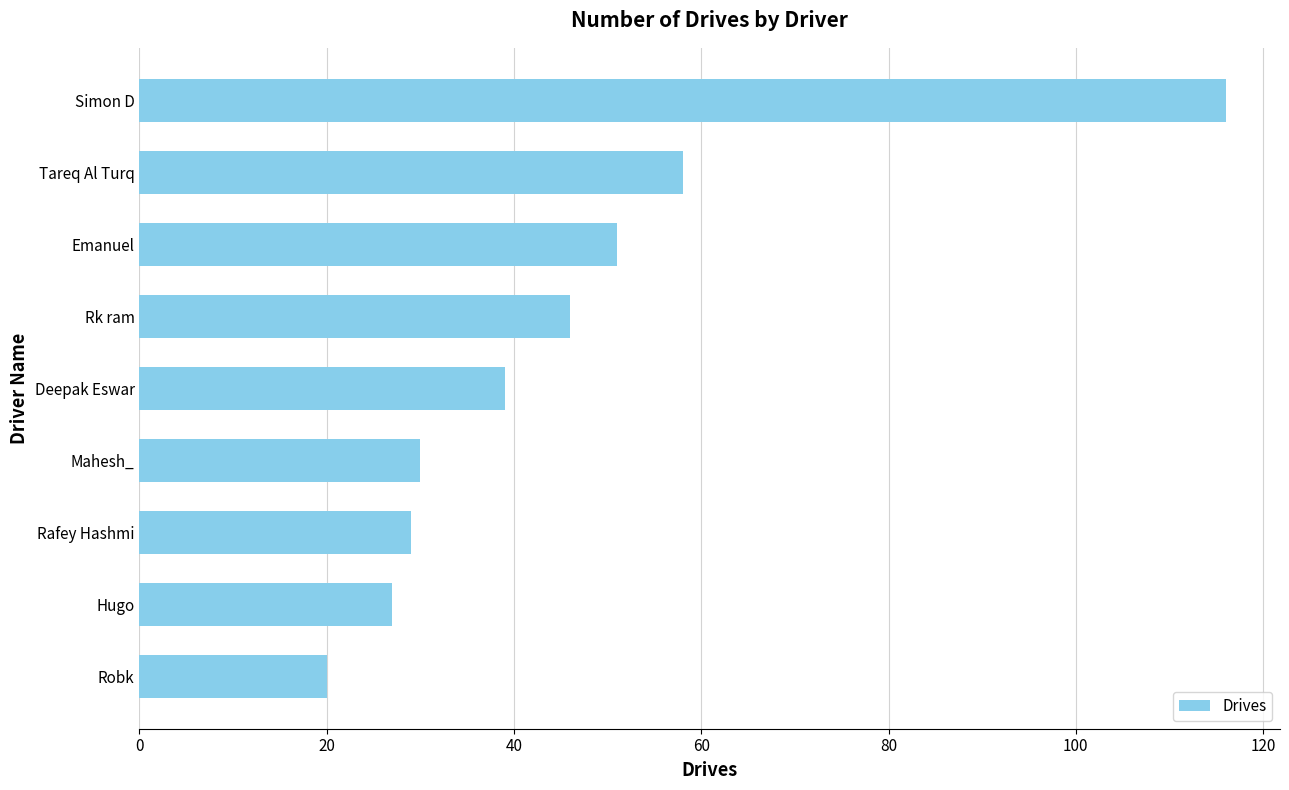

How many bars are there in total?

9